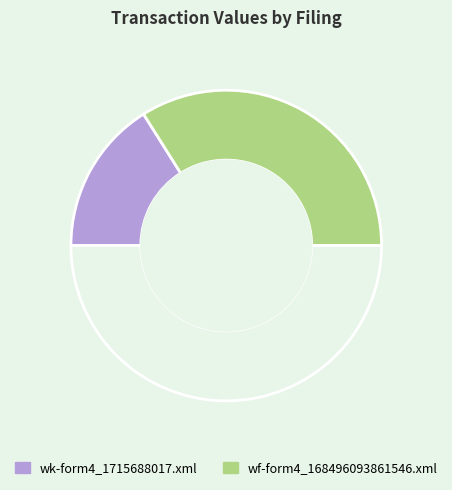

How many slices are in this pie chart?

3